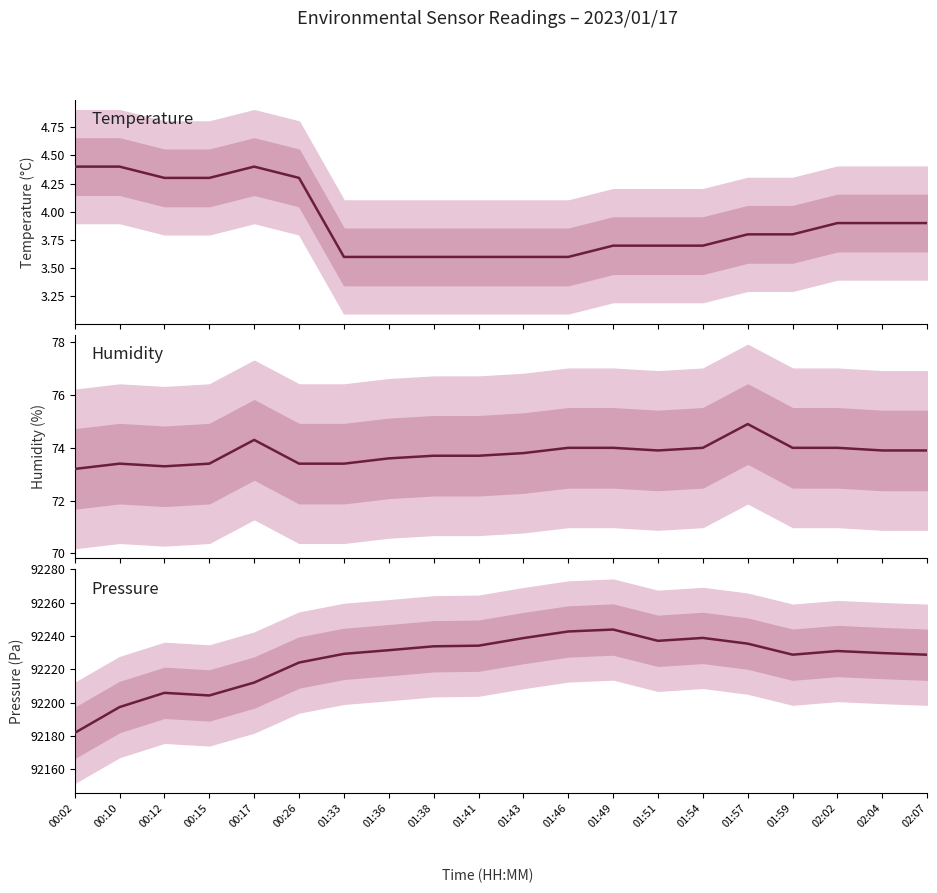

Count the number of data series in this chart.

3